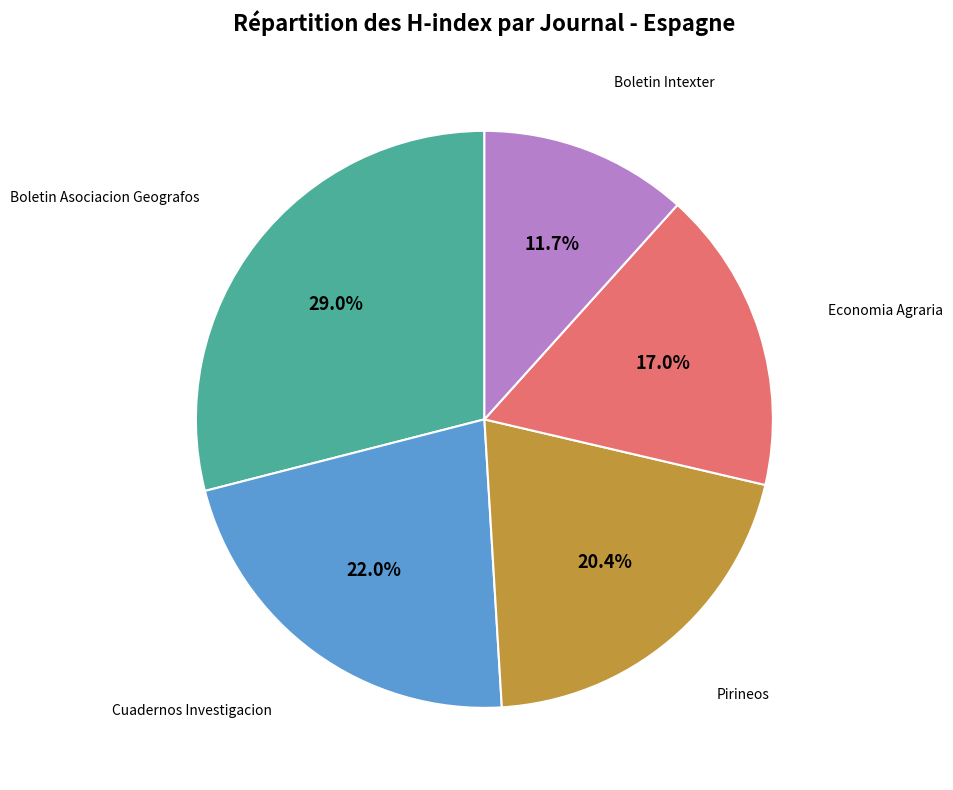

Does any single category account for the majority?

No